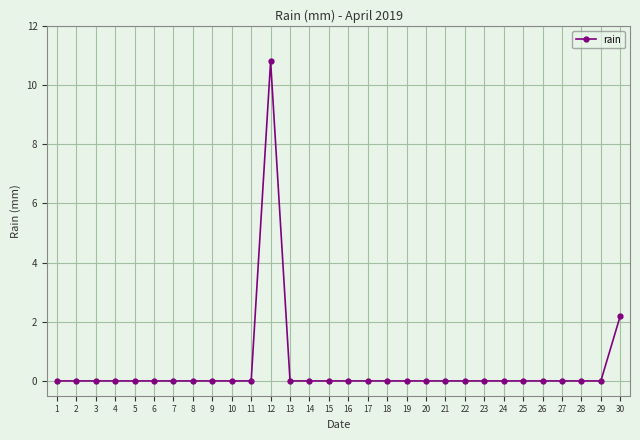

Reading left to right, extract all data points from this chart.

1=0.0	2=0.0	3=0.0	4=0.0	5=0.0	6=0.0	7=0.0	8=0.0	9=0.0	10=0.0	11=0.0	12=10.8	13=0.0	14=0.0	15=0.0	16=0.0	17=0.0	18=0.0	19=0.0	20=0.0	21=0.0	22=0.0	23=0.0	24=0.0	25=0.0	26=0.0	27=0.0	28=0.0	29=0.0	30=2.2